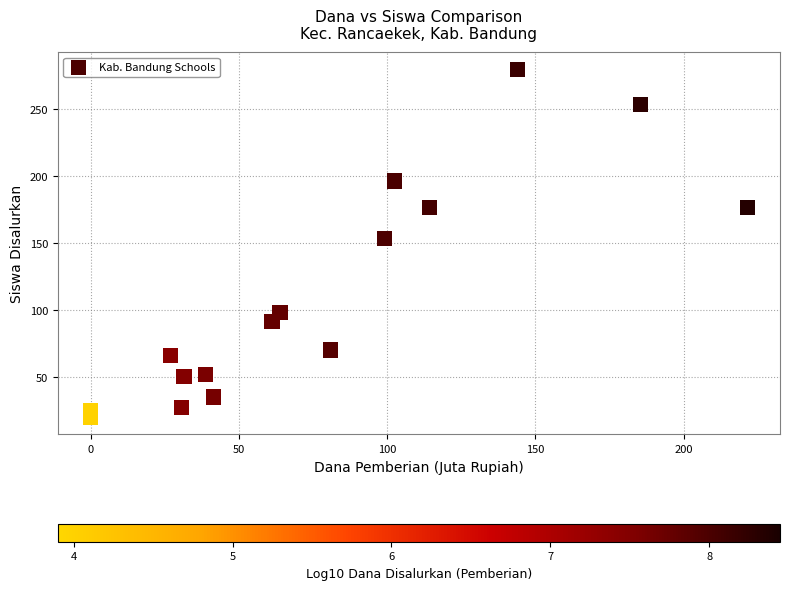

What is the range of Y values (max minus min)?

259